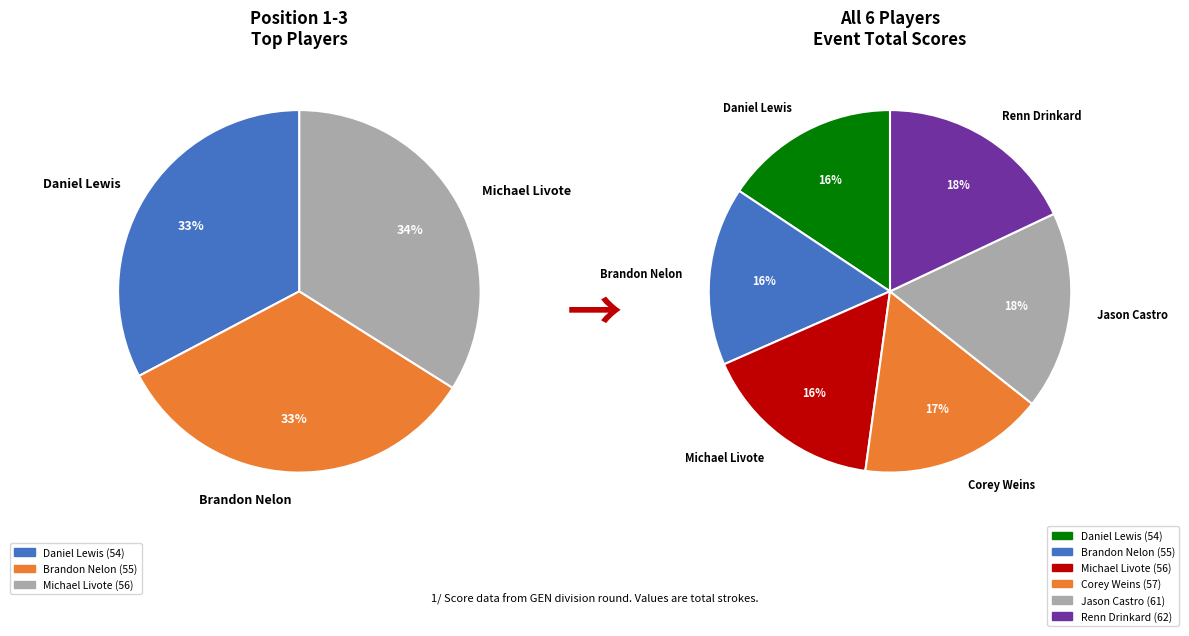

What percentage do Jason Castro and Michael Livote together represent?

33.9%